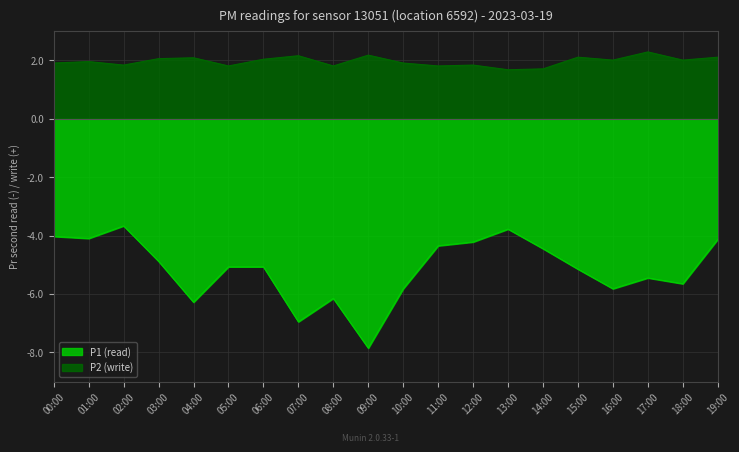

What is the difference between the maximum and minimum values in the P1 (read) series?

4.2